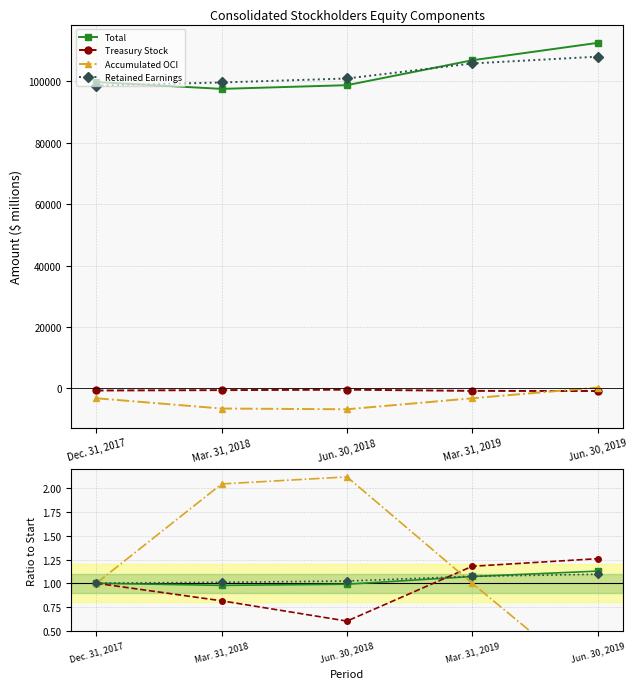

What position from the right is Dec. 31, 2017?

5